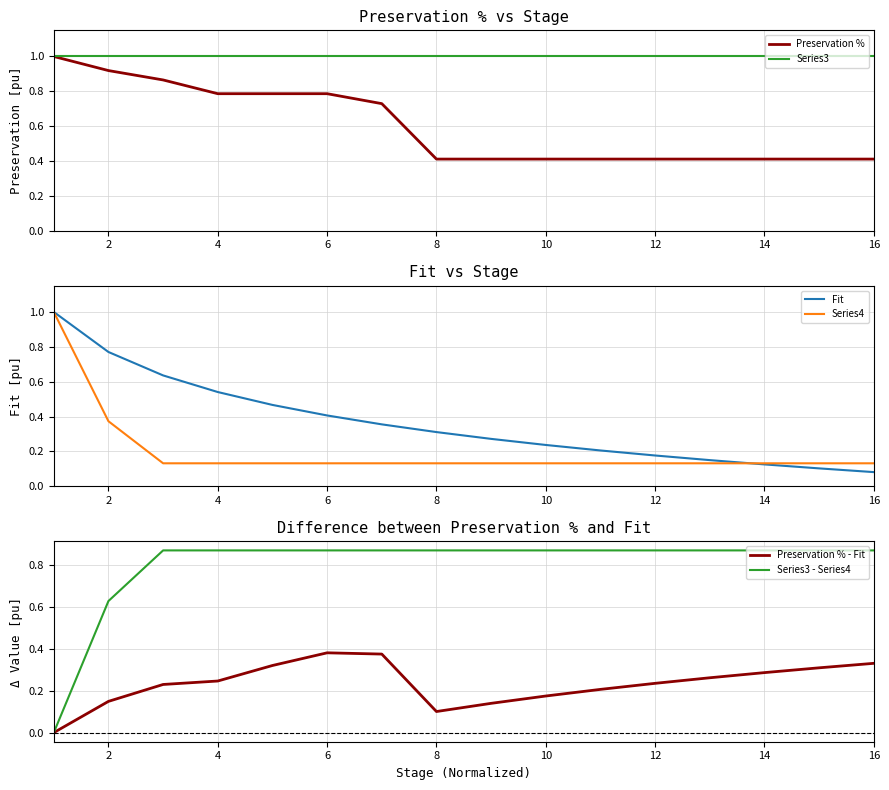

The Preservation % - Fit series shows 0.1 at 8. True or false?

True